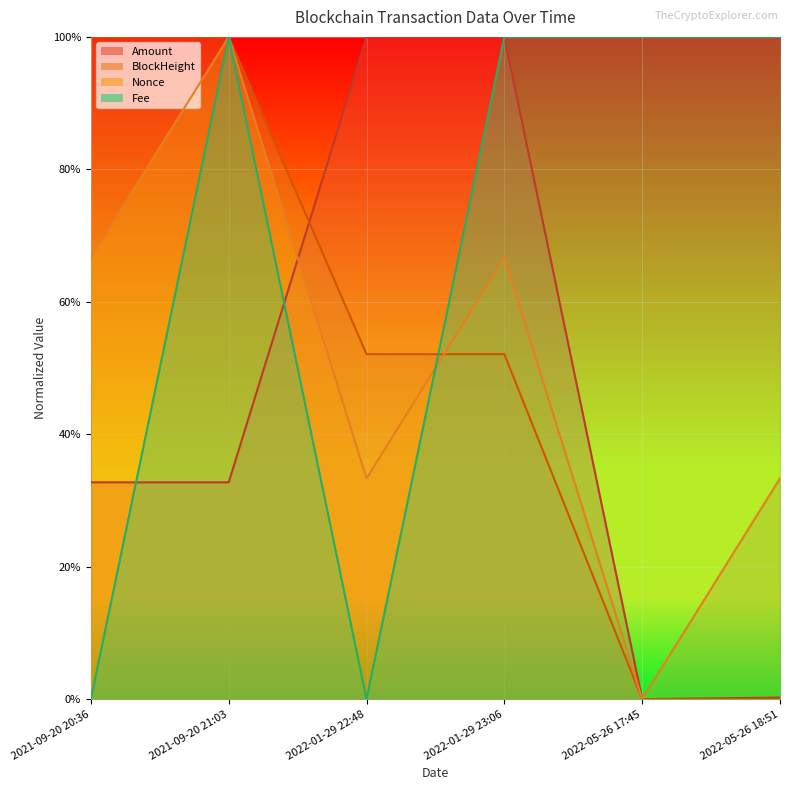

Is the value of Nonce at 2021-09-20 21:03 greater than the value of Fee at 2021-09-20 20:36?

Yes